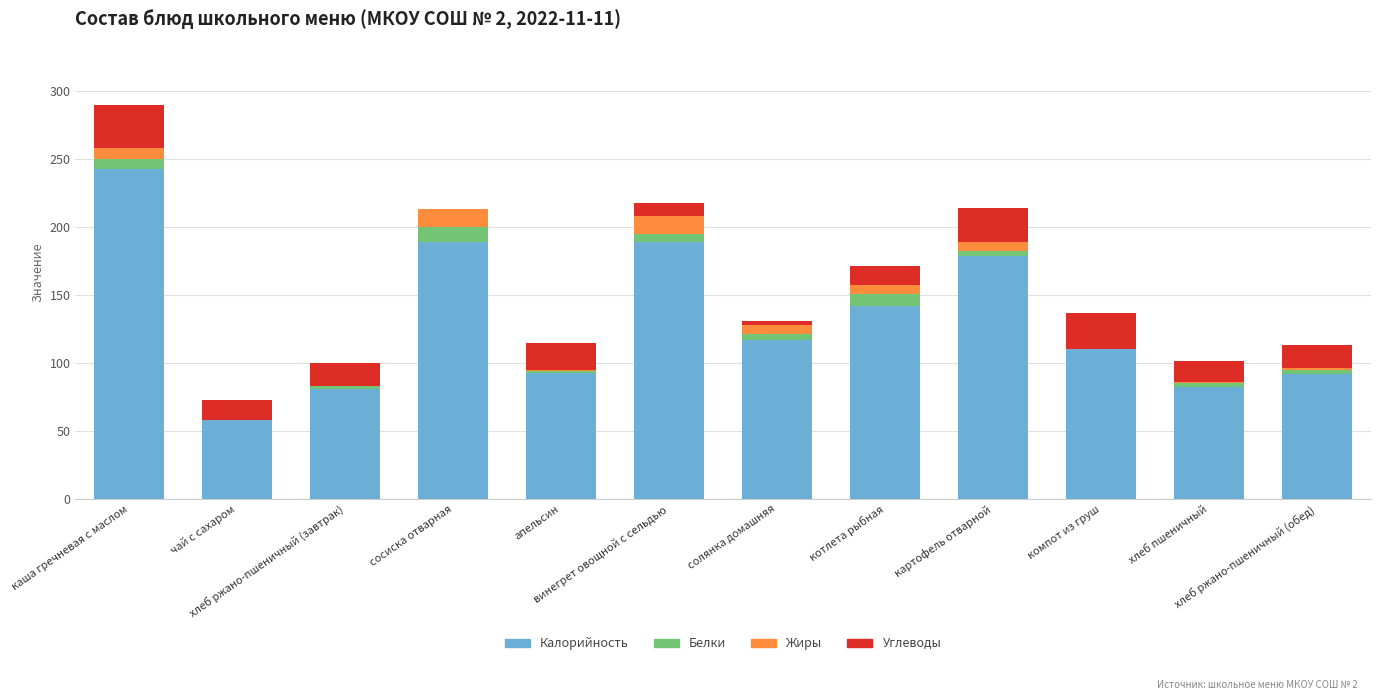

Where does the Углеводы series first go above 17?

каша гречневая с маслом